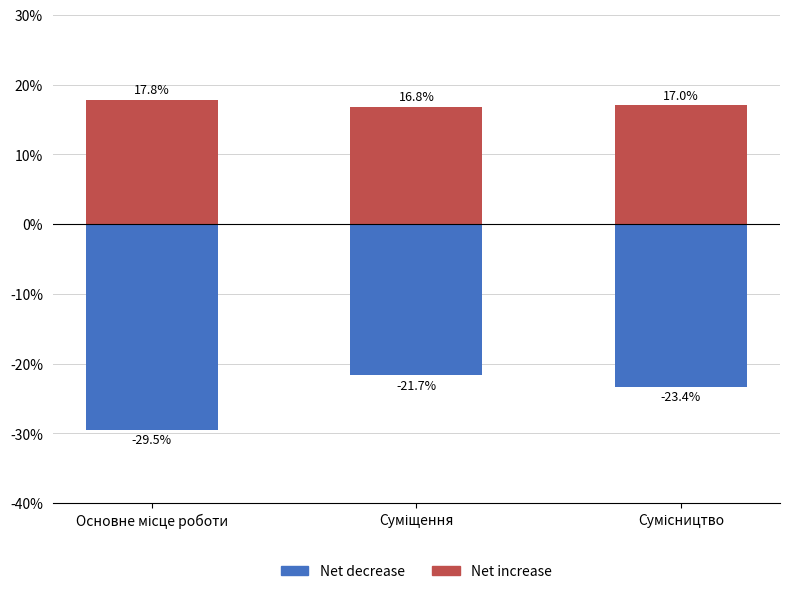

Reading right to left, transcribe all the data shown in this chart.

Net increase: Сумісництво=17.0	Суміщення=16.8	Основне місце роботи=17.8
Net decrease: Сумісництво=-23.4	Суміщення=-21.7	Основне місце роботи=-29.5